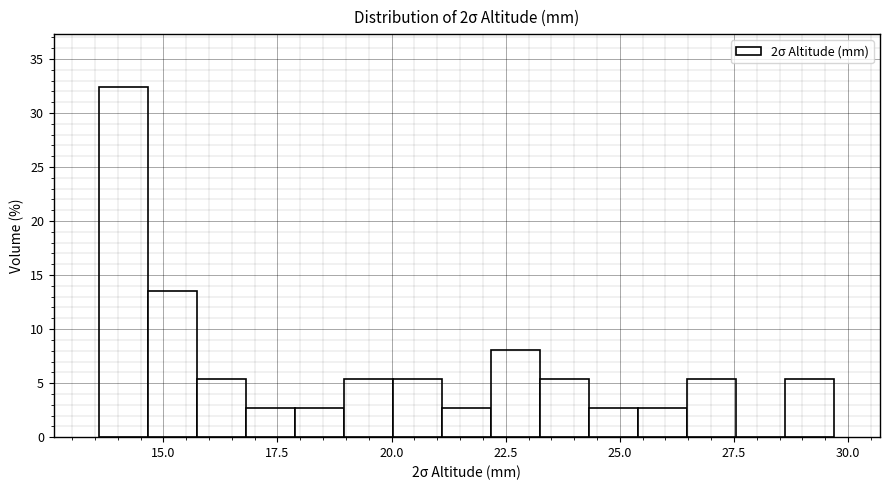

Read against the x-axis, roughly where is the centre of the tallest bar?

14.0